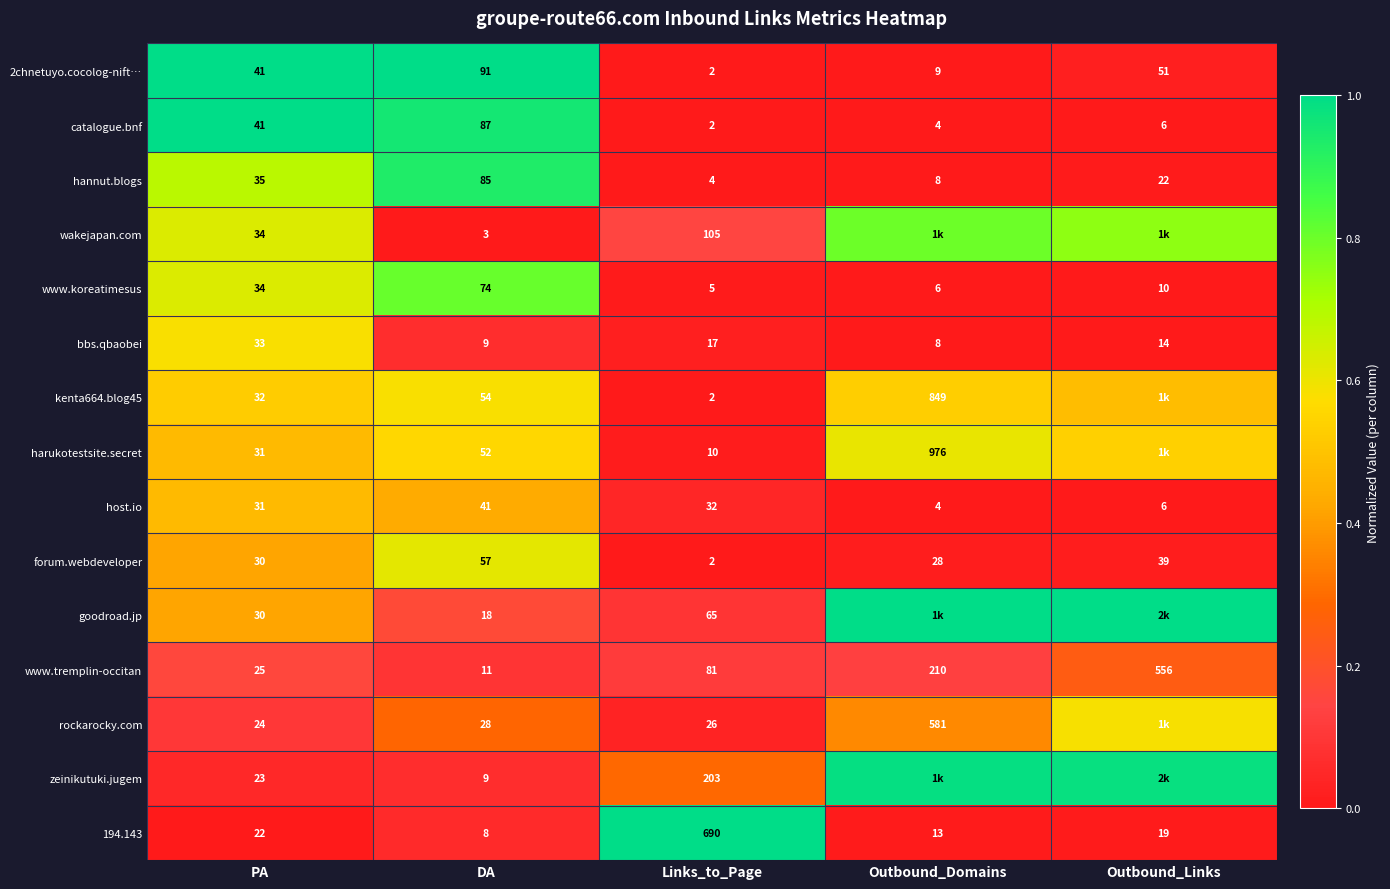

Between PA and Links_to_Page, which series saw the biggest shift?

194.143